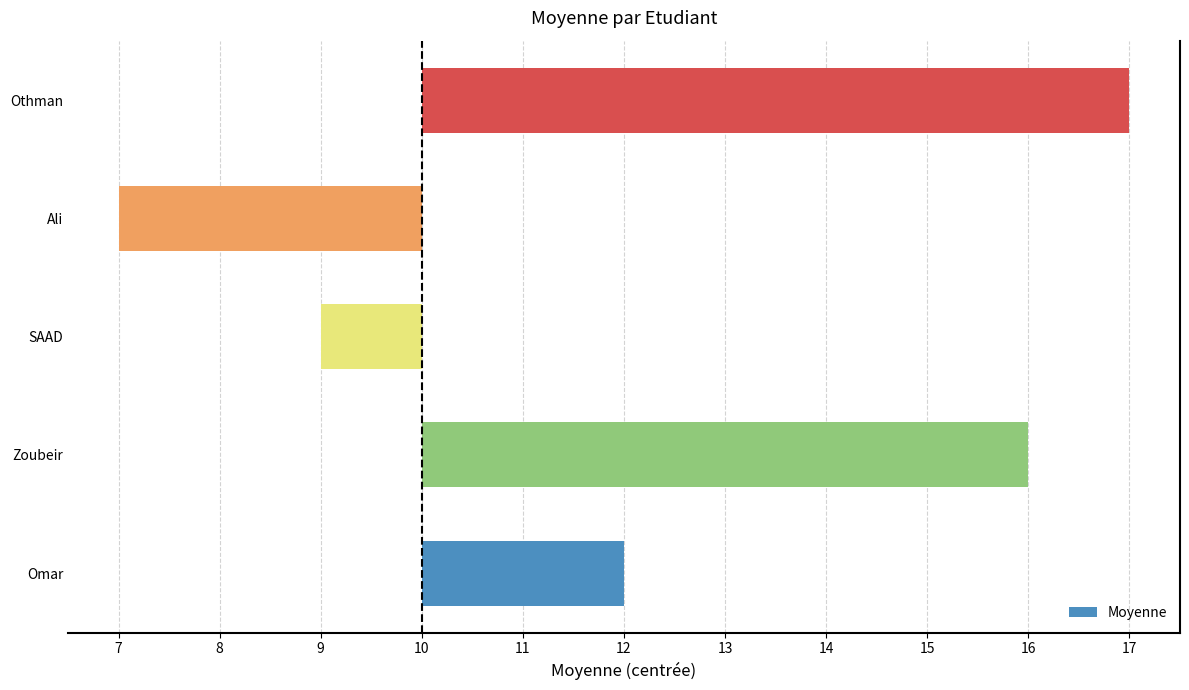

Does the chart contain any negative values?

Yes